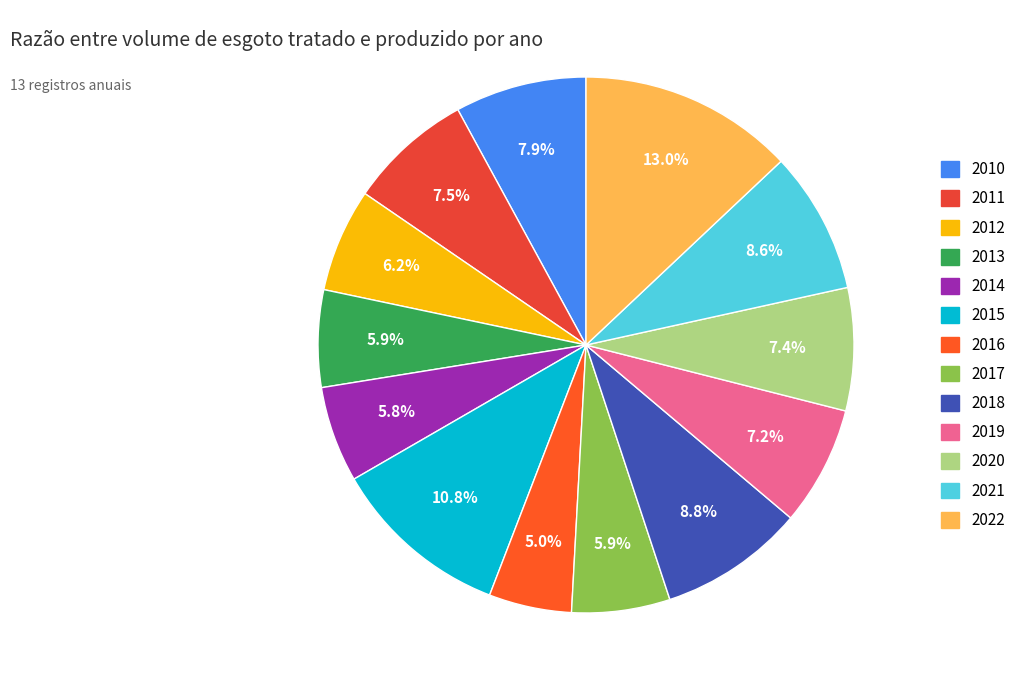

Which slice is the smallest?

2016